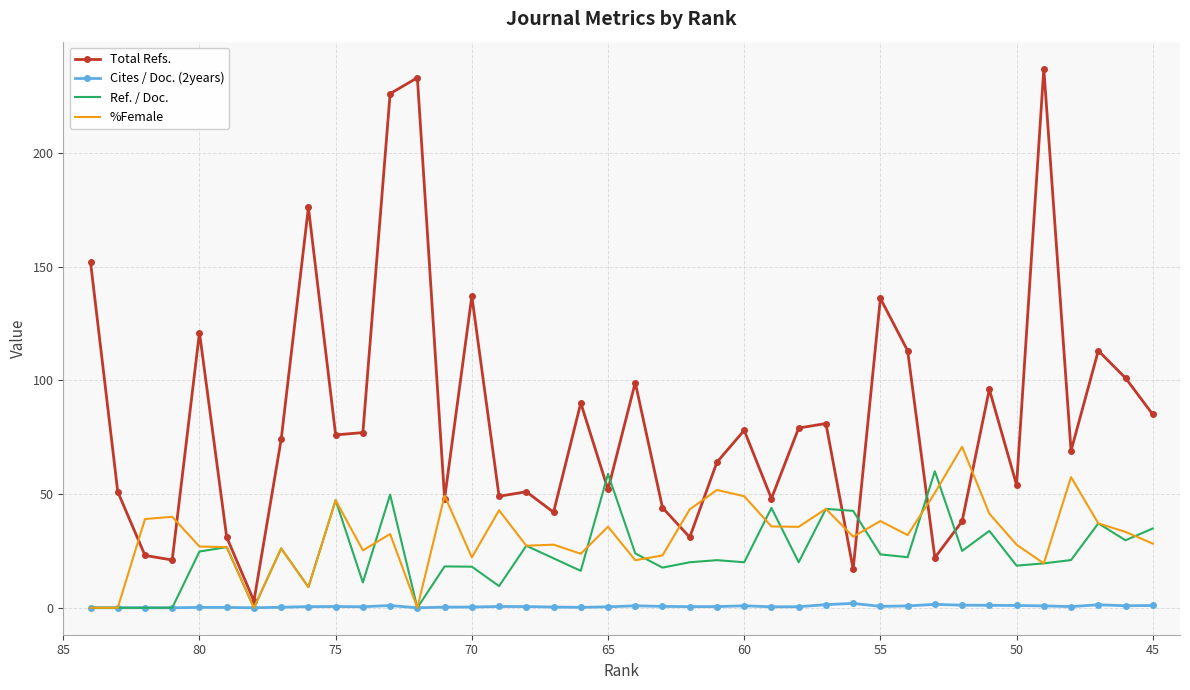

Which series has the largest range (max minus min)?

Total Refs.